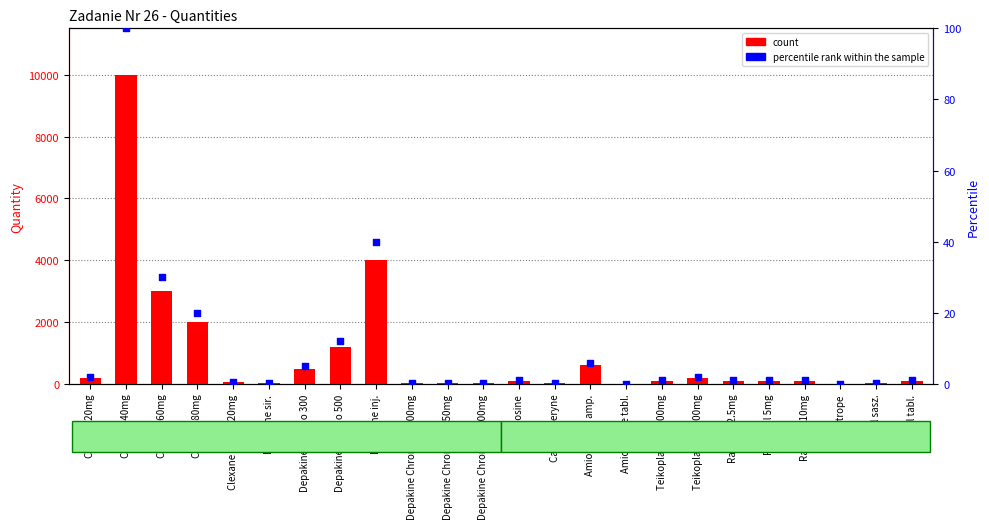

At how many categories does at least one series exceed 7951?

1